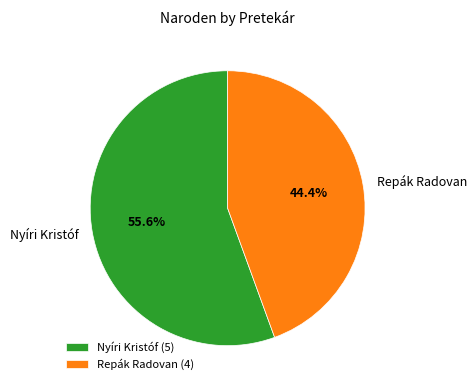

Is there any slice that represents more than half of the pie?

Yes